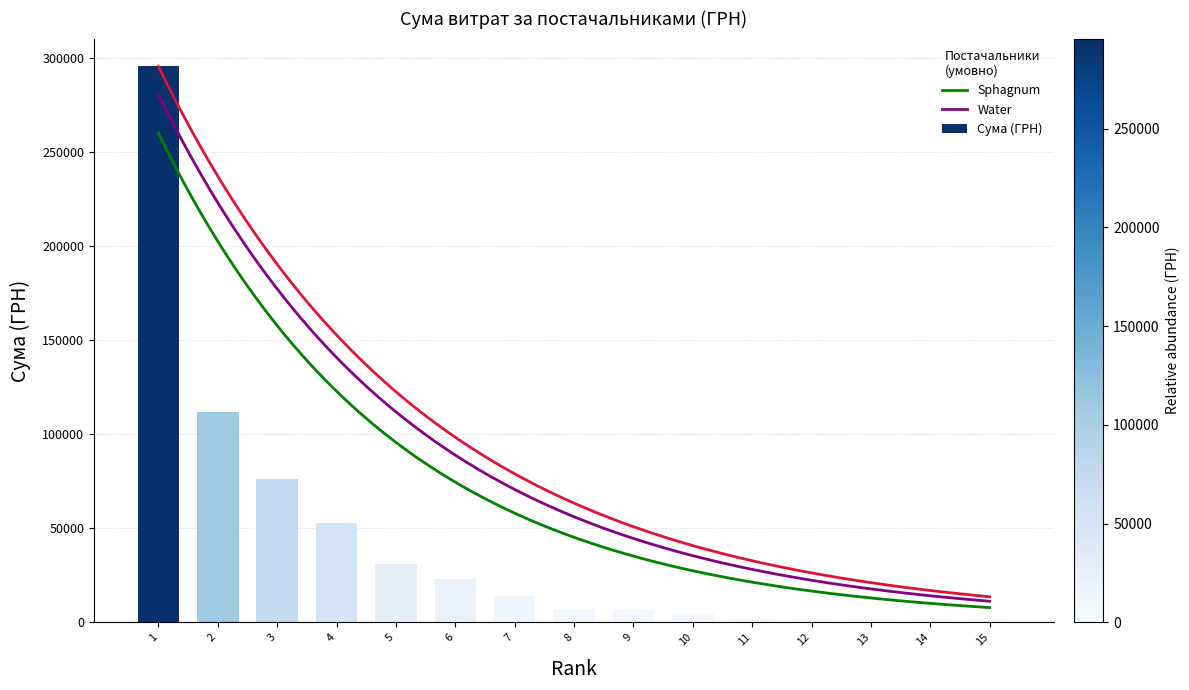

What is the sum of all Сума (ГРН) values?

629260.0